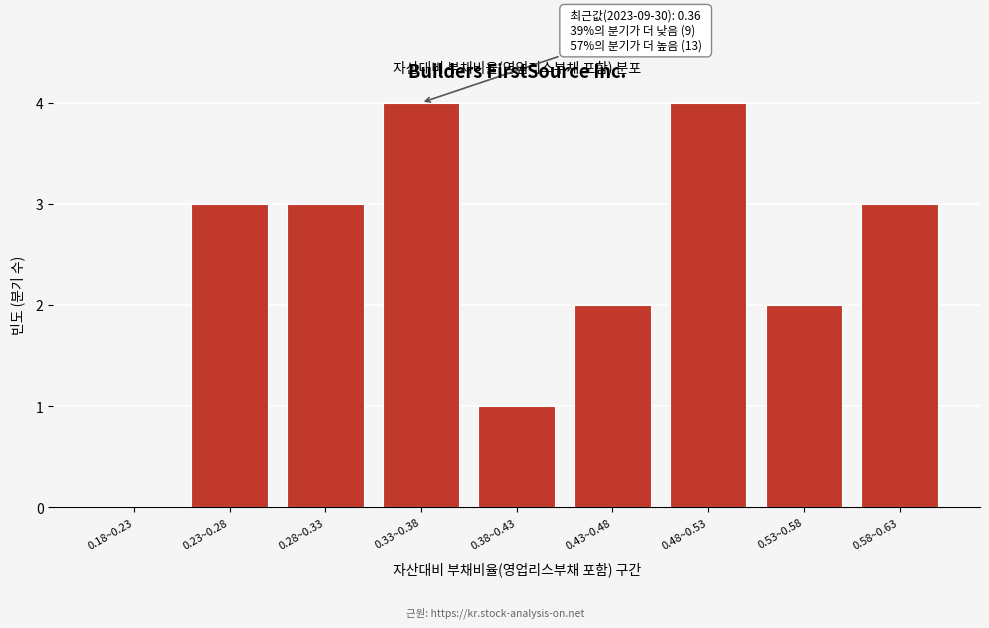

Reading right to left, extract all data points from this chart.

0.58~0.63=3	0.53~0.58=2	0.48~0.53=4	0.43~0.48=2	0.38~0.43=1	0.33~0.38=4	0.28~0.33=3	0.23~0.28=3	0.18~0.23=0